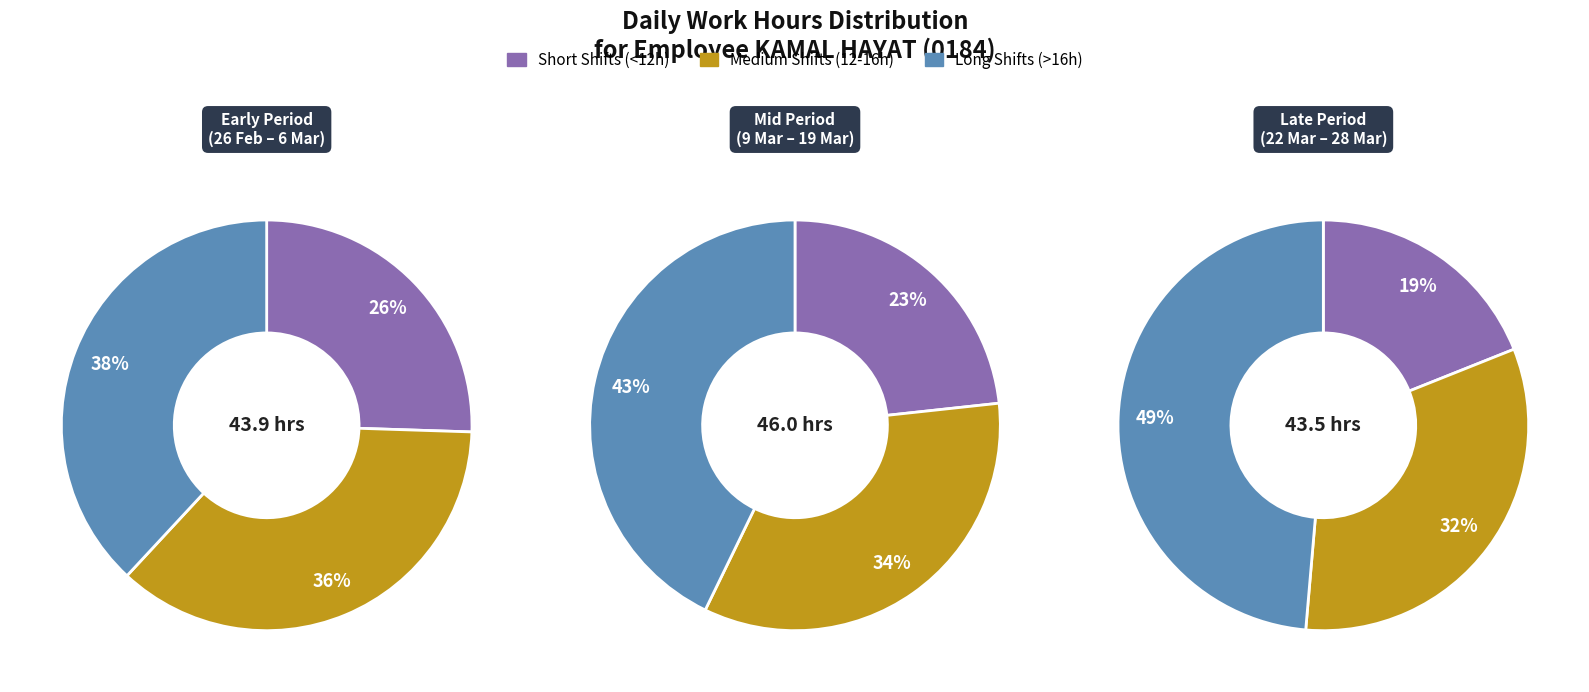

How many segments does this pie chart have?

3